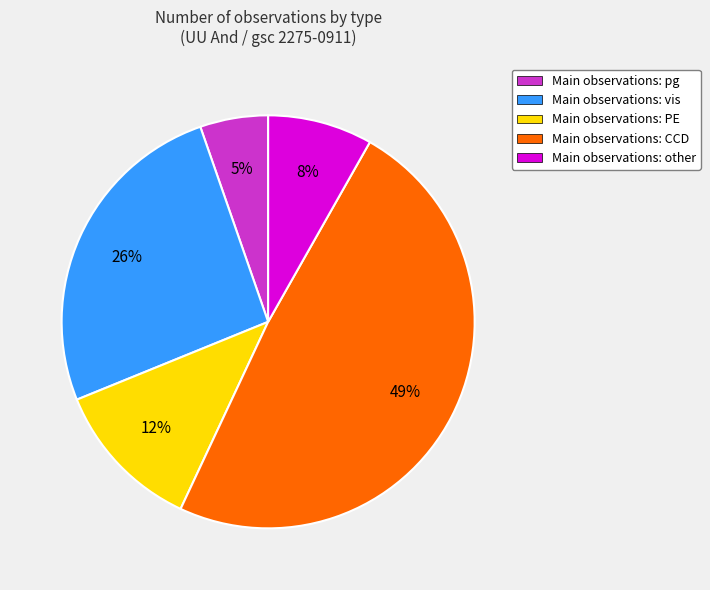

Rank the categories by value from highest to lowest.

Main observations: CCD, Main observations: vis, Main observations: PE, Main observations: other, Main observations: pg